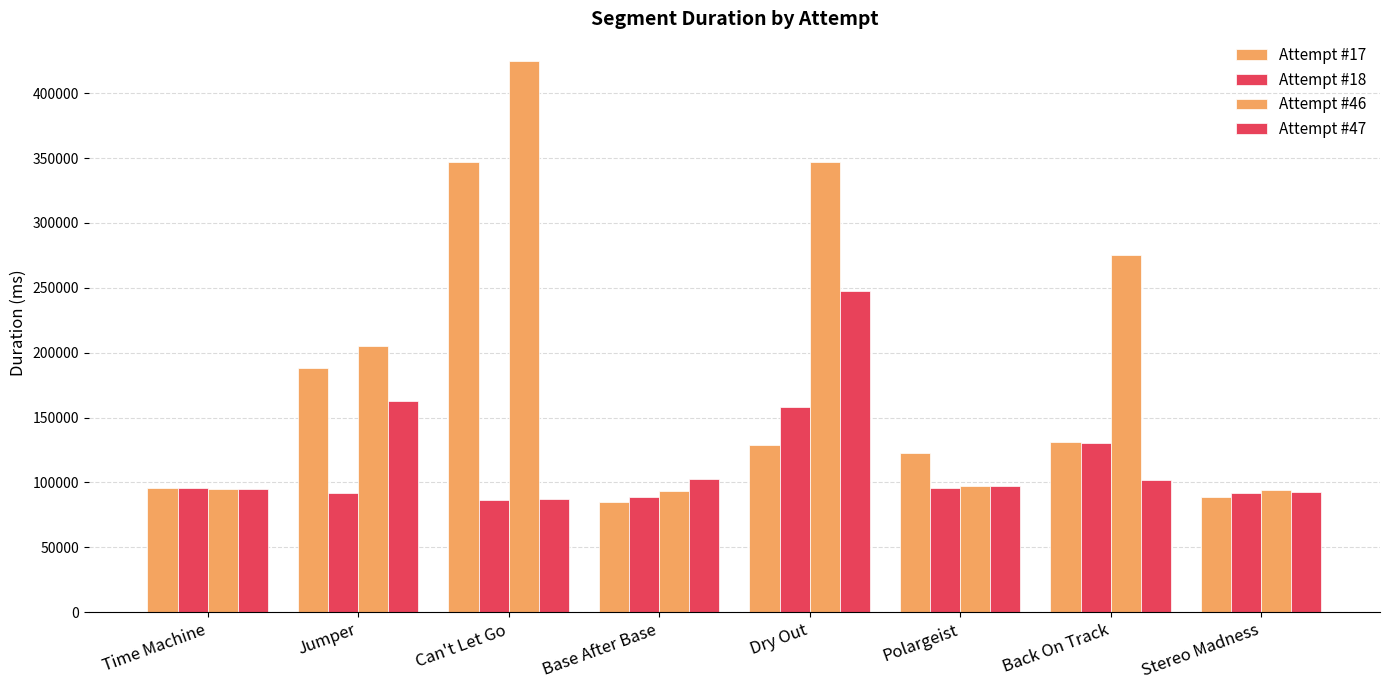

What is the sum of the Attempt #17 values at Polargeist and Time Machine?

218079